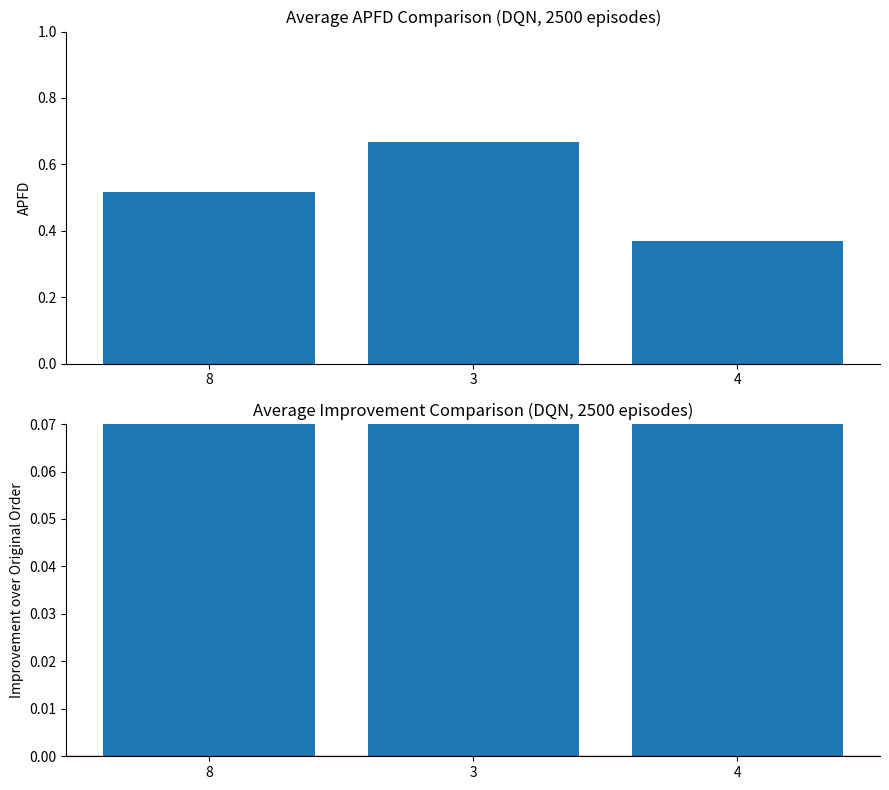

The value of APFD at 8 is 0.7. True or false?

False